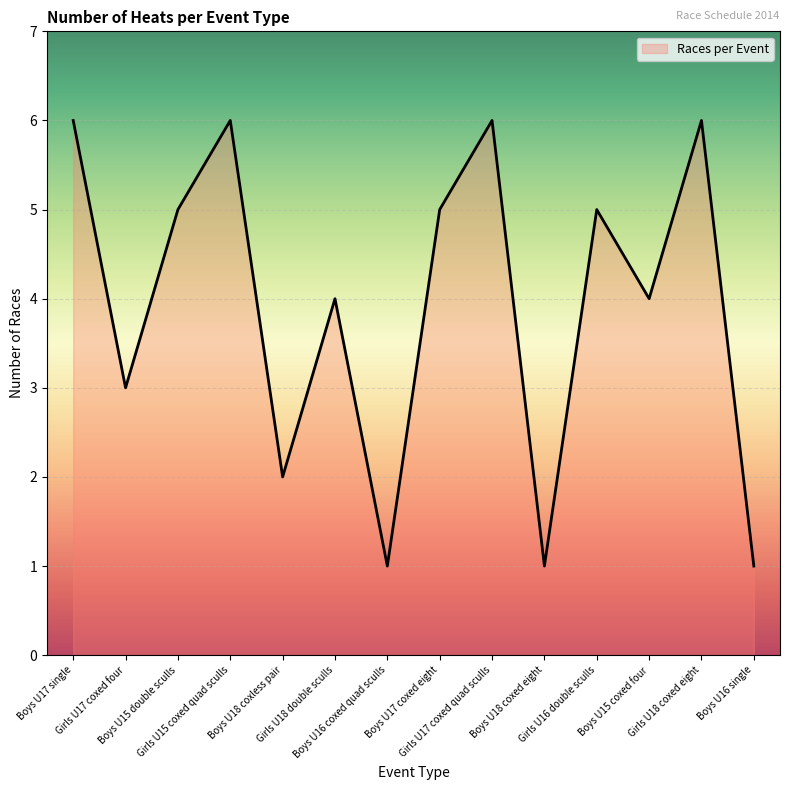

How many lines are shown in the chart?

1